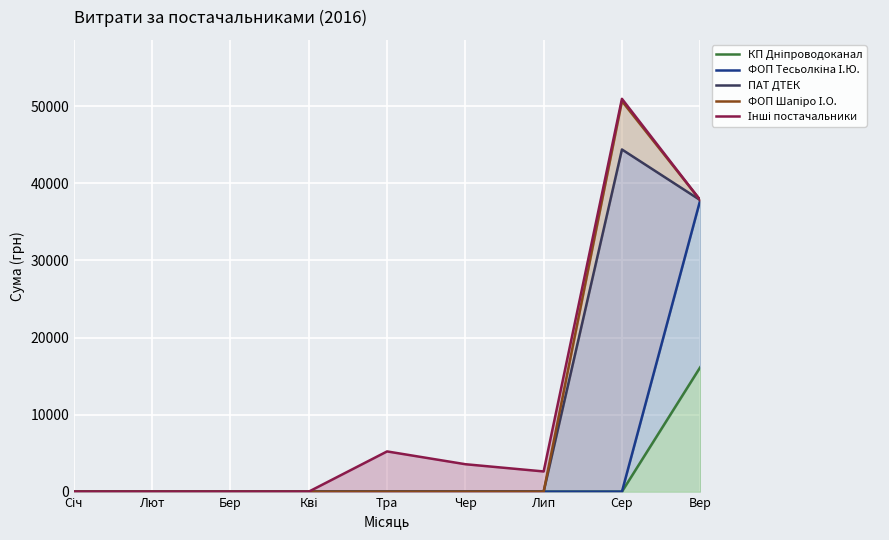

Rank the series at Кві from highest to lowest value.

КП Дніпроводоканал, ФОП Тесьолкіна І.Ю., ПАТ ДТЕК, ФОП Шапіро І.О., Інші постачальники